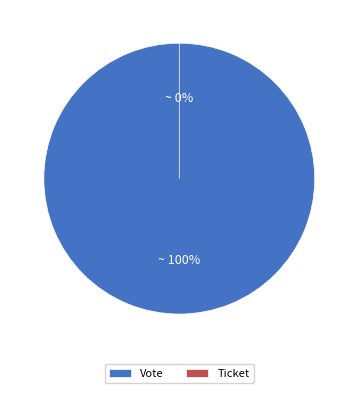

What is the majority slice?

Vote